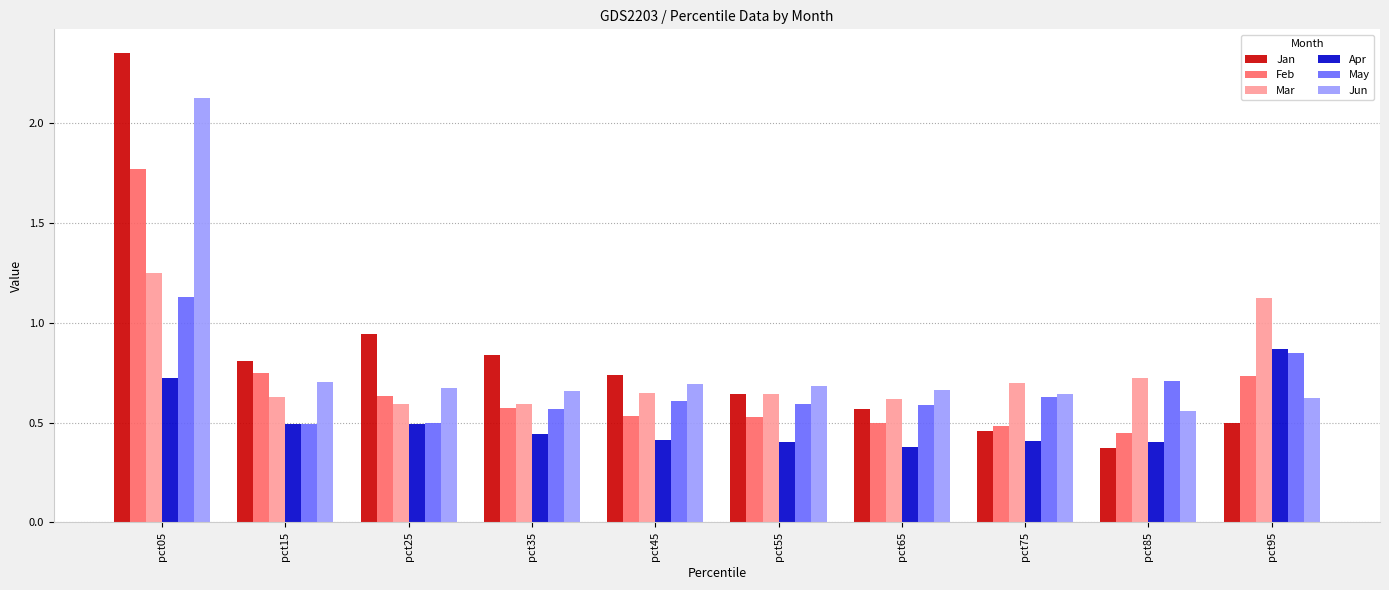

Rank the categories by Jan value from highest to lowest.

pct05, pct25, pct35, pct15, pct45, pct55, pct65, pct95, pct75, pct85